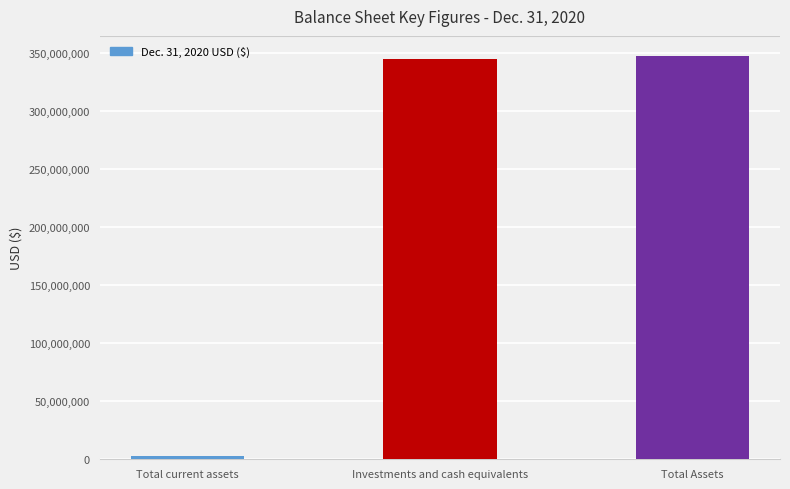

Reading left to right, list all the values displayed in this chart.

2600178	345010316	347610494